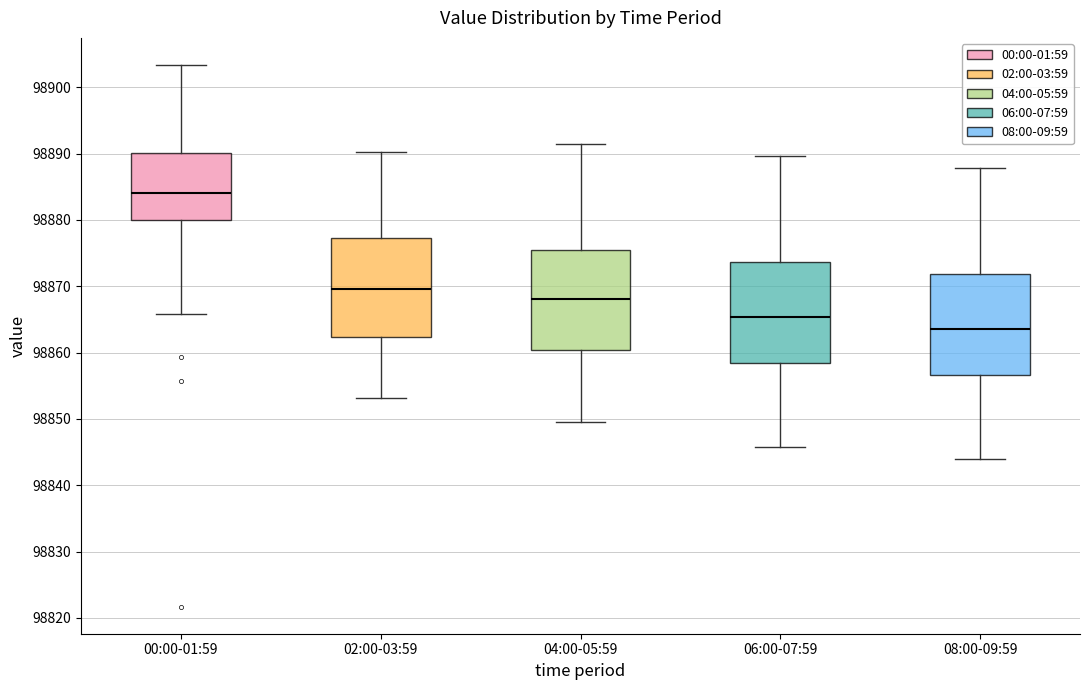

Which box's median line is the lowest?

08:00-09:59